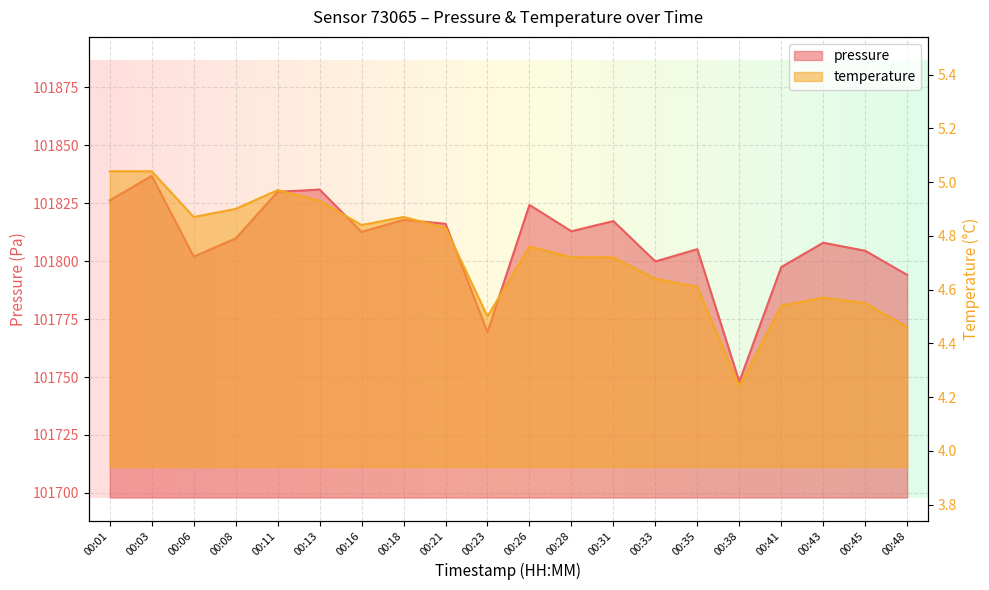

Count the number of categories in the chart.

20